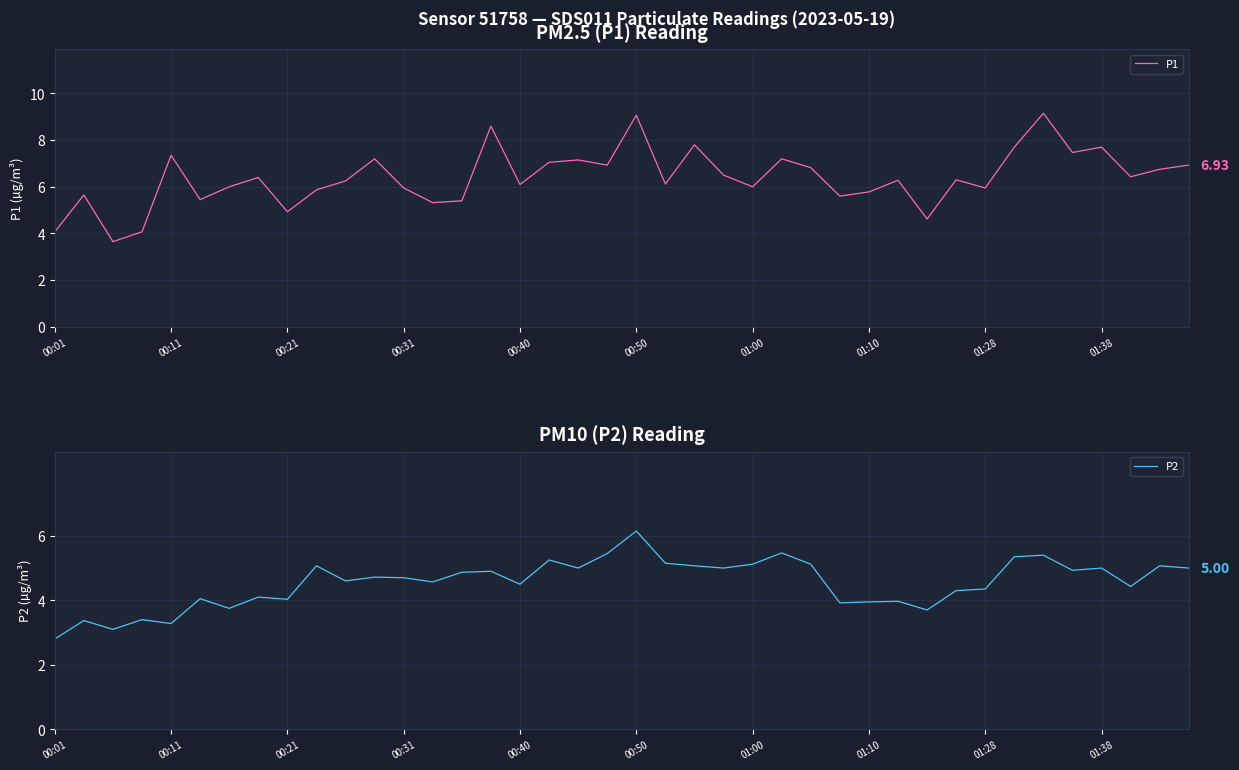

What is the maximum value for P1?

9.2